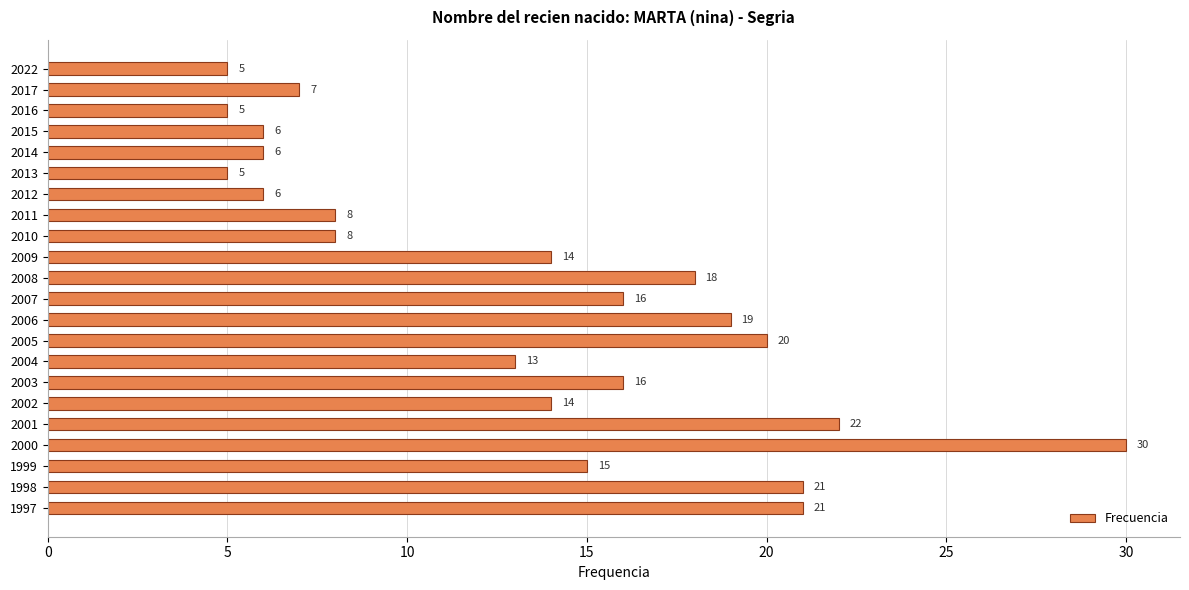

Read the value at 1997.

21